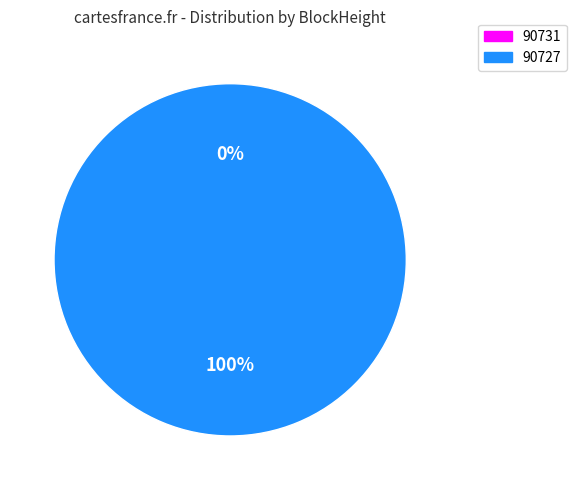

What is the majority slice?

90727